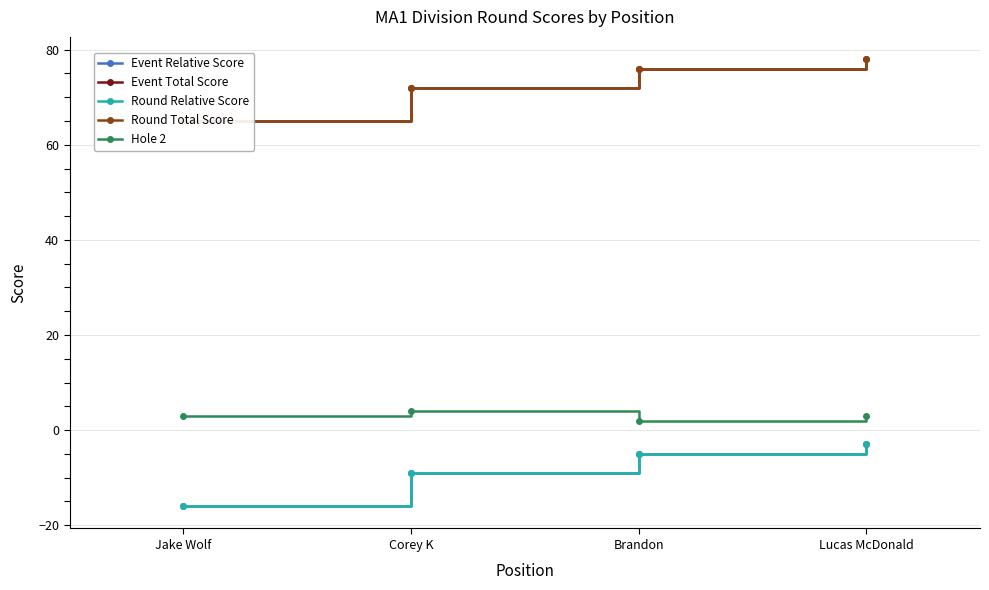

How many values in the Hole 2 series are below 3?

1